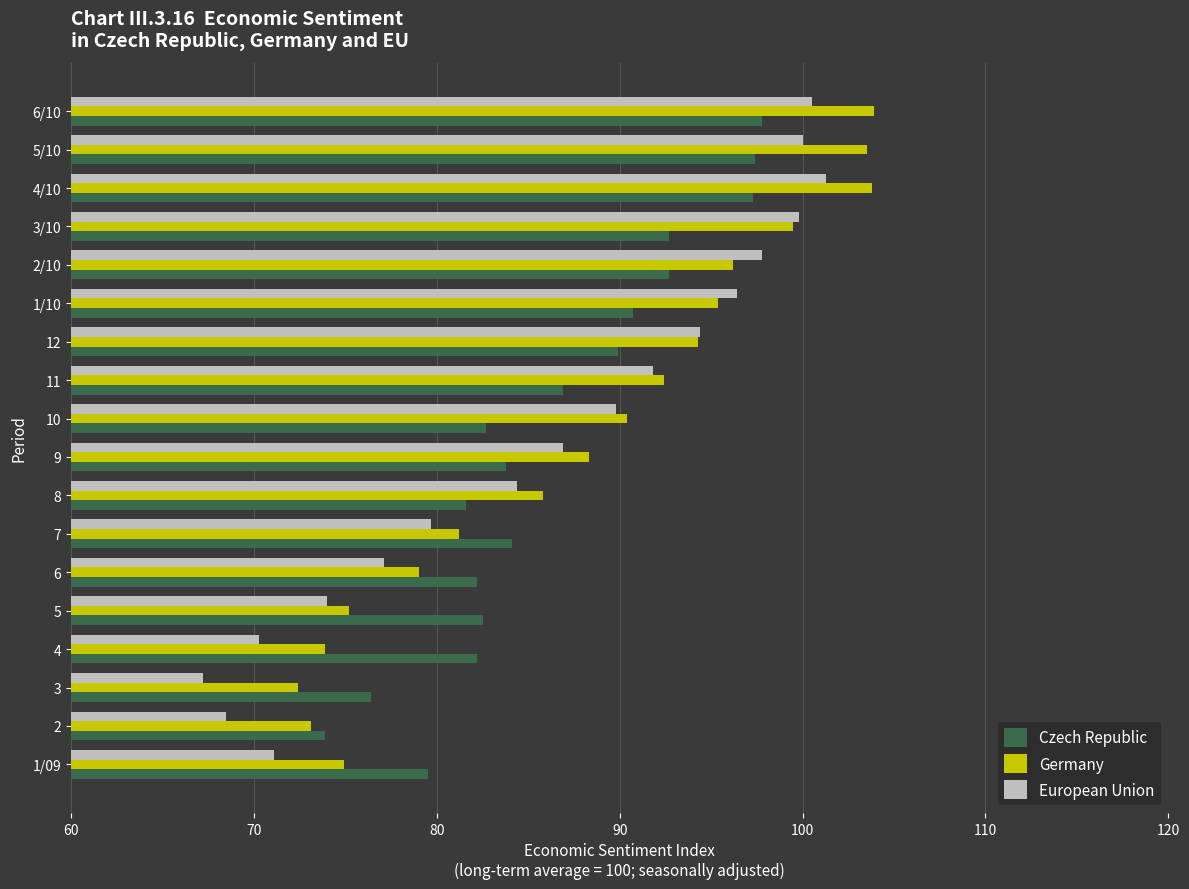

The value of Germany at 6/10 is 103.9. True or false?

True